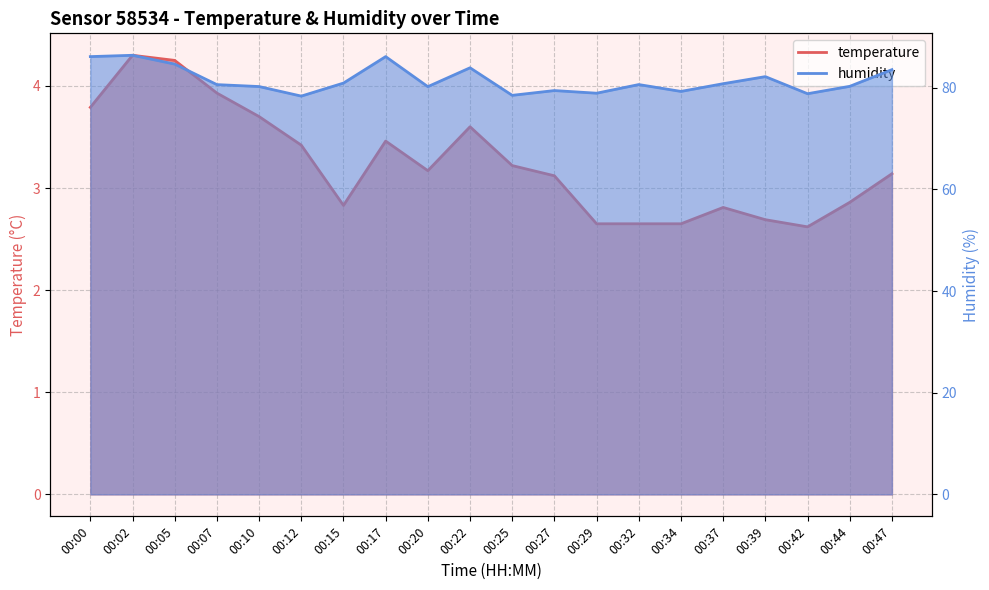

At which category is the sum across all series the highest?

00:02